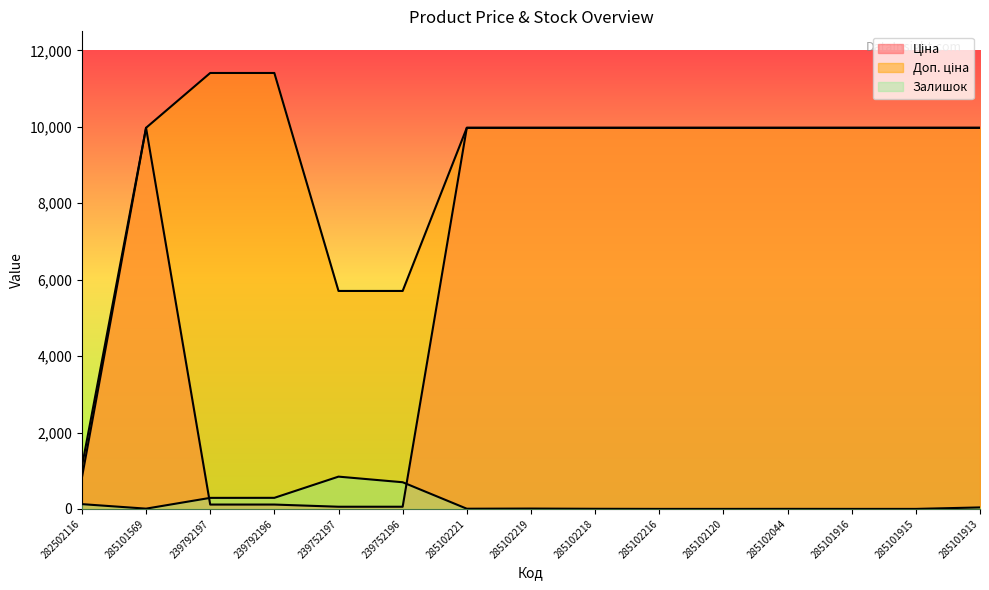

Reading left to right, list all the values displayed in this chart.

Ціна: 818.5	9975.0	114.1	114.1	57.0	57.0	9975.0	9975.0	9975.0	9975.0	9975.0	9975.0	9975.0	9975.0	9975.0
Доп. ціна: 1109.2	9975.0	11410.0	11410.0	5705.0	5705.0	9975.0	9975.0	9975.0	9975.0	9975.0	9975.0	9975.0	9975.0	9975.0
Залишок: 125.0	7.0	289.0	290.0	845.0	698.0	5.0	9.0	3.0	0.0	0.0	1.0	0.0	0.0	39.0